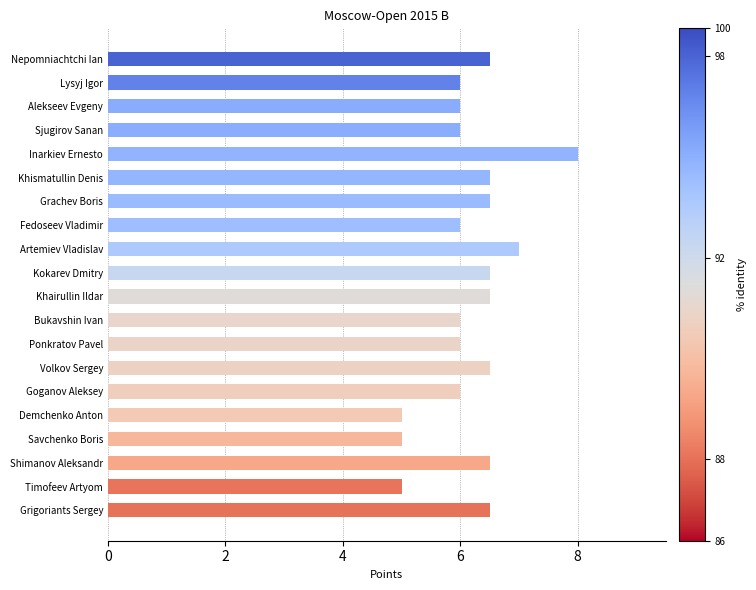

Reading bottom to top, transcribe all the data shown in this chart.

Grigoriants Sergey=6.5	Timofeev Artyom=5.0	Shimanov Aleksandr=6.5	Savchenko Boris=5.0	Demchenko Anton=5.0	Goganov Aleksey=6.0	Volkov Sergey=6.5	Ponkratov Pavel=6.0	Bukavshin Ivan=6.0	Khairullin Ildar=6.5	Kokarev Dmitry=6.5	Artemiev Vladislav=7.0	Fedoseev Vladimir=6.0	Grachev Boris=6.5	Khismatullin Denis=6.5	Inarkiev Ernesto=8.0	Sjugirov Sanan=6.0	Alekseev Evgeny=6.0	Lysyj Igor=6.0	Nepomniachtchi Ian=6.5